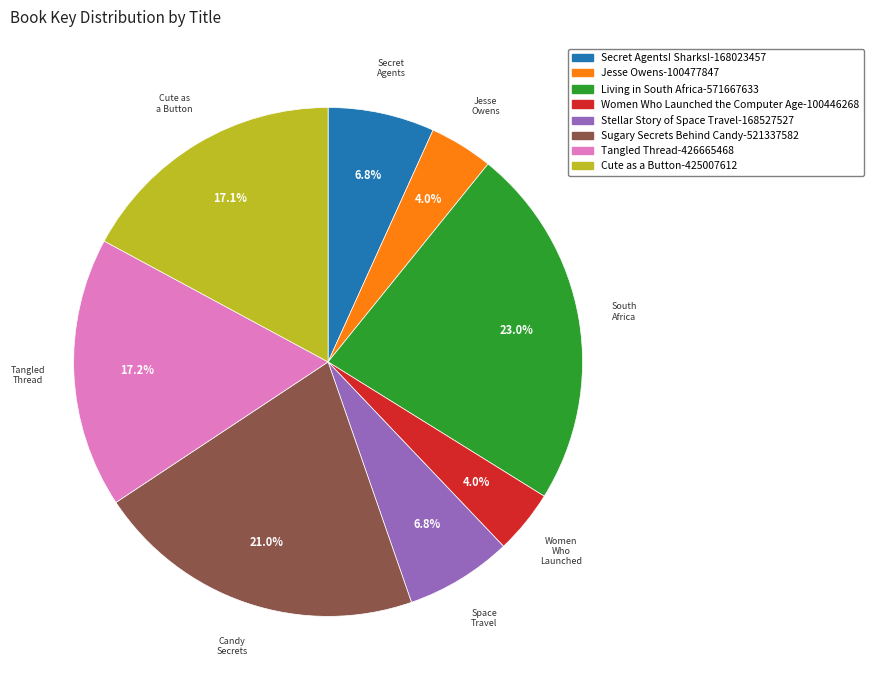

What is the largest slice in the pie chart?

Living in South Africa